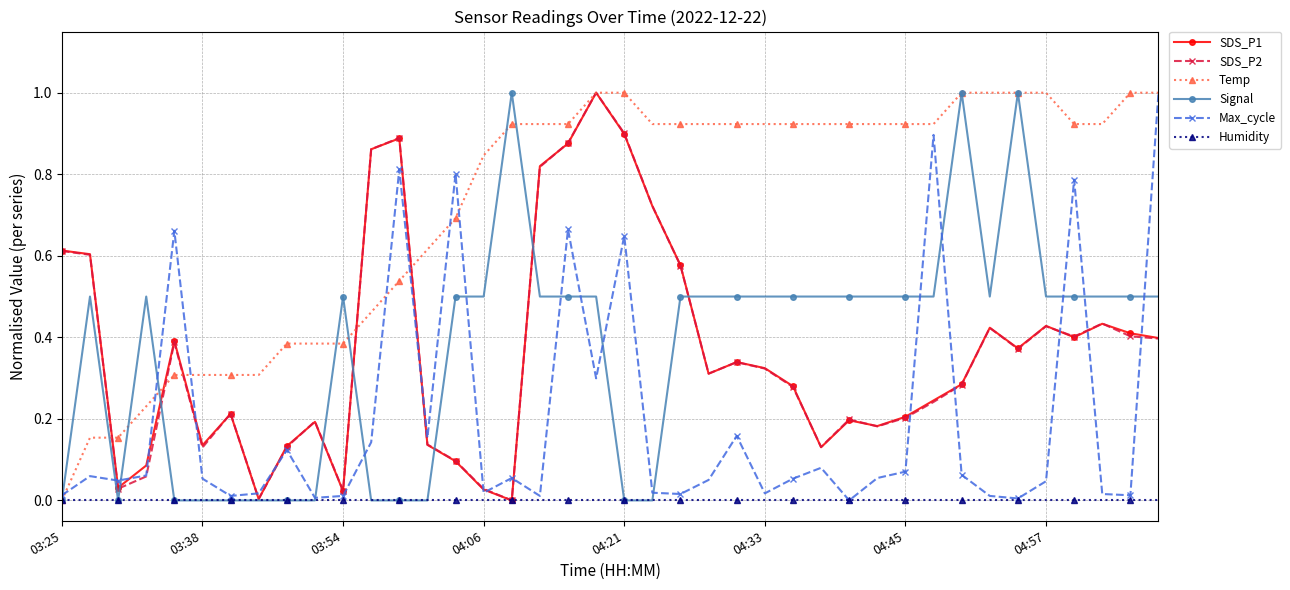

What is the maximum value for Signal?

1.0